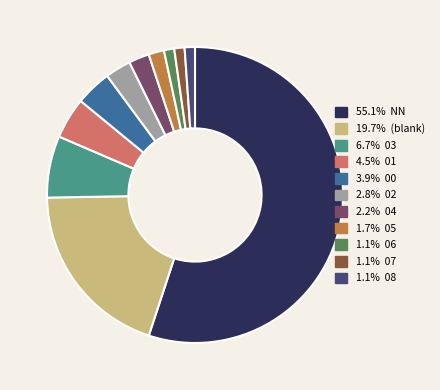

Is there a majority slice in this chart?

Yes